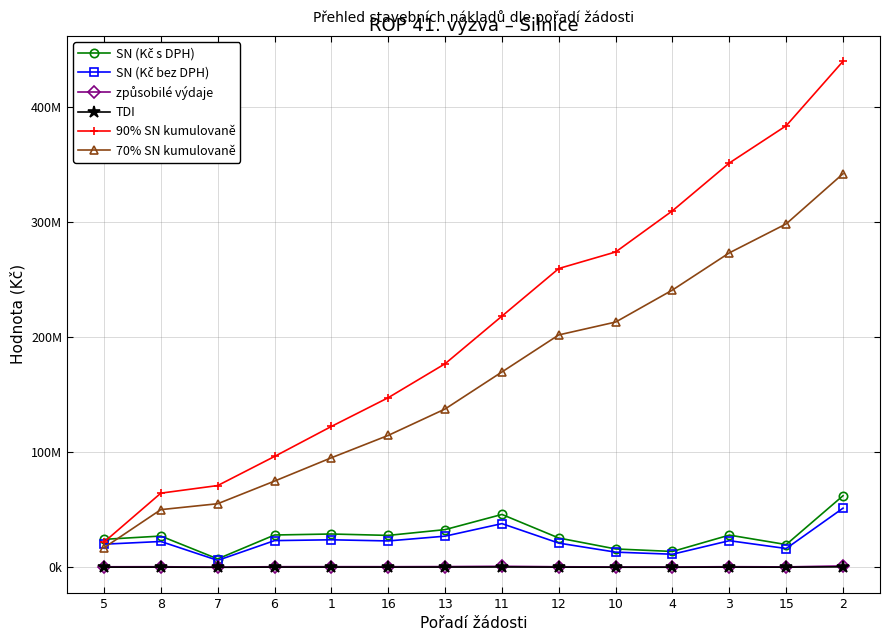

At which category is the sum across all series the highest?

2